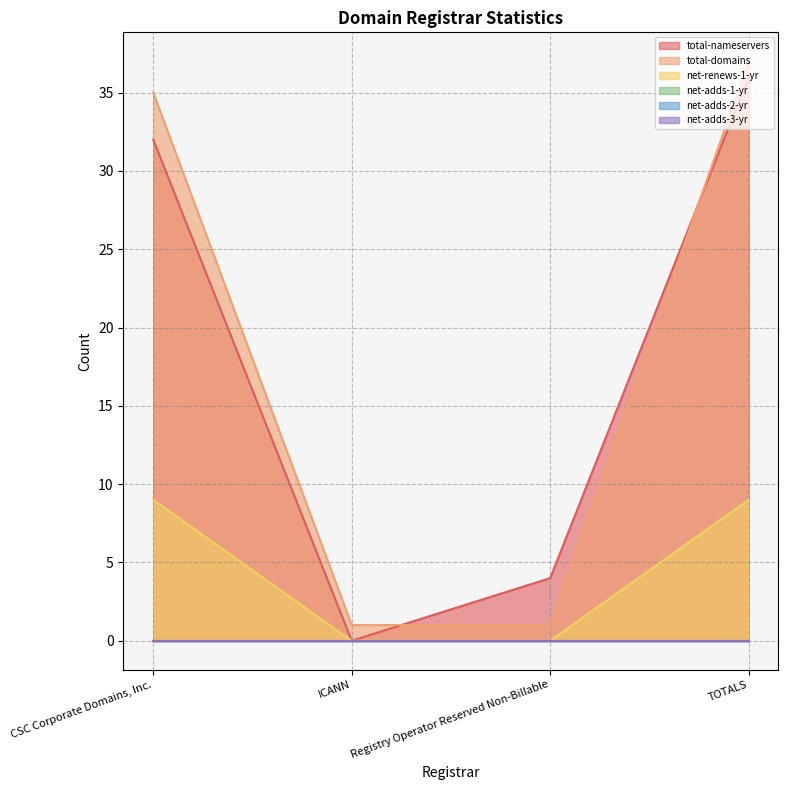

Does the chart display data point markers on the line(s)?

No